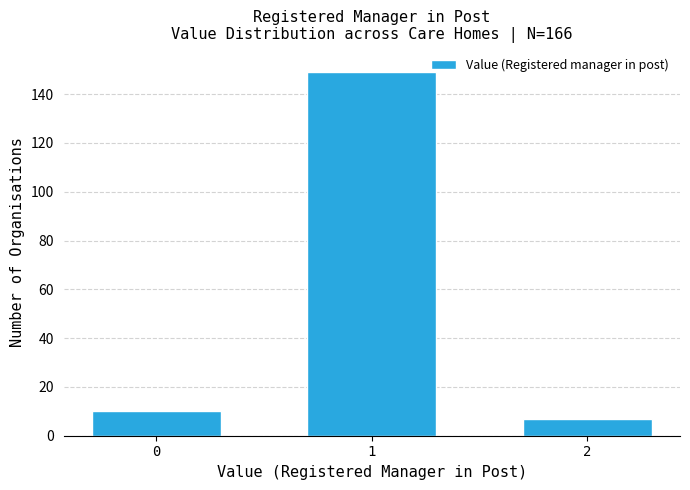

Reading right to left, extract all data points from this chart.

7	149	10